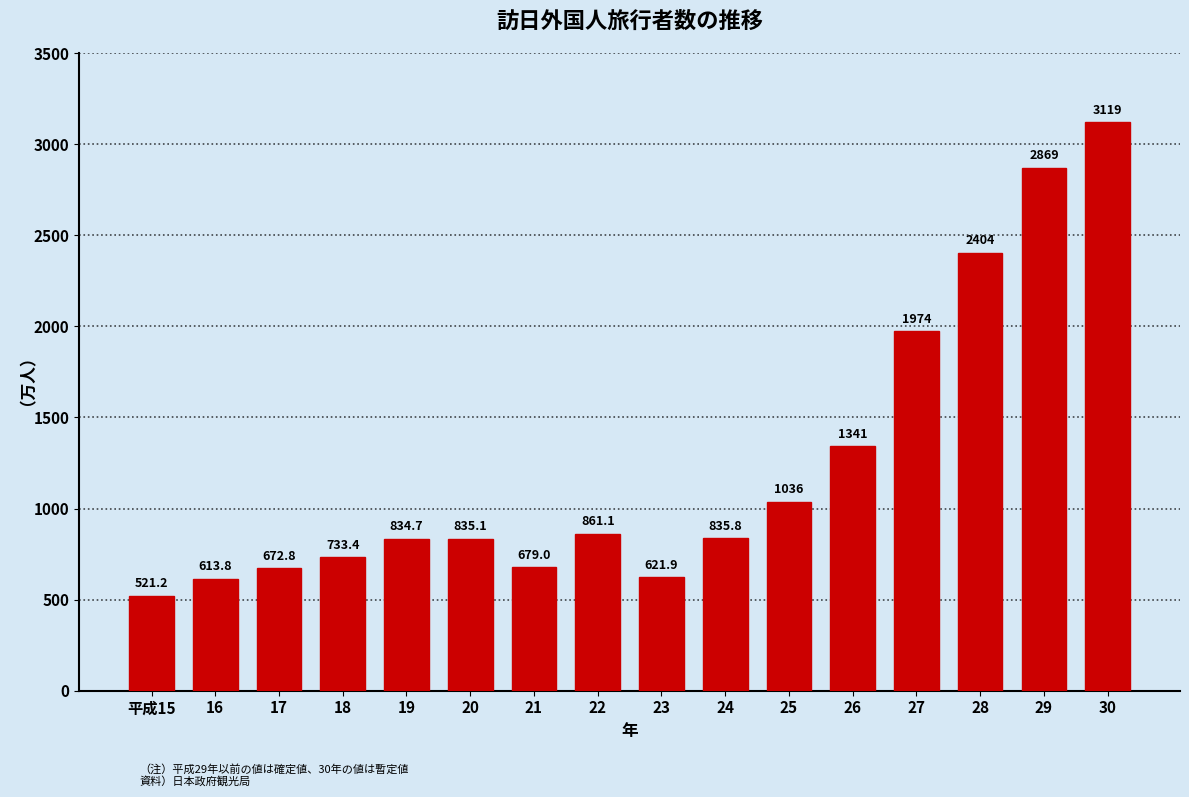

Reading right to left, extract all data points from this chart.

3119.2	2869.1	2403.9	1973.7	1341.4	1036.4	835.8	621.9	861.1	679.0	835.1	834.7	733.4	672.8	613.8	521.2